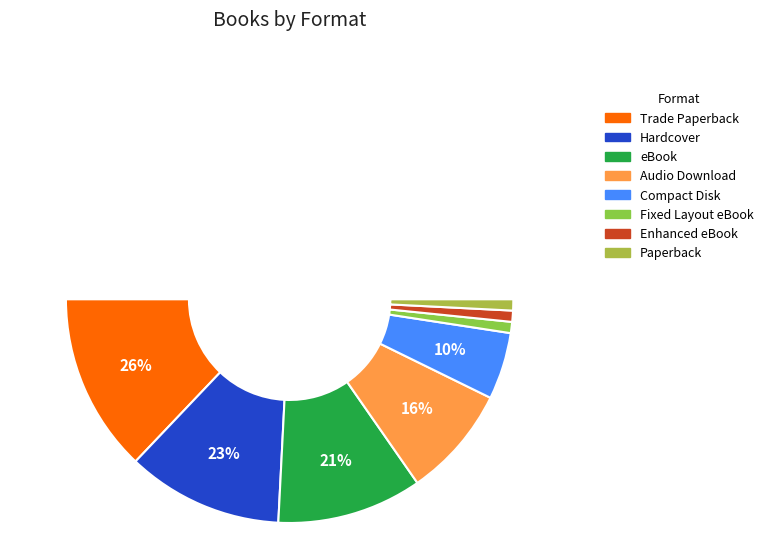

Is the sum of Trade Paperback and eBook greater than half?

No